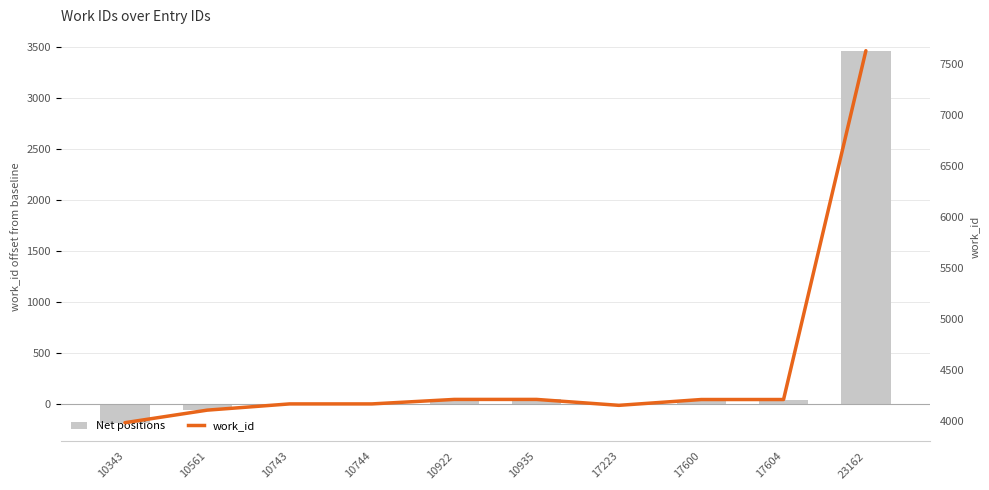

Rank the series at 10343 from highest to lowest value.

work_id, Net positions (work_id offset)